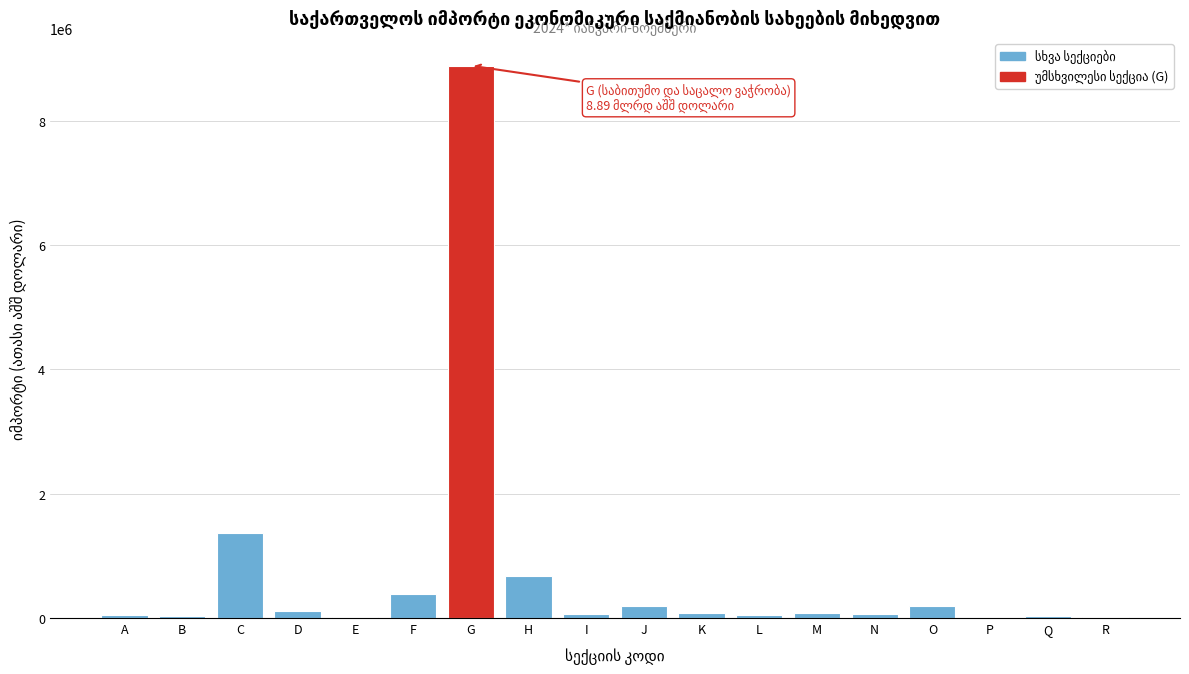

Which has a higher value, C or M?

C